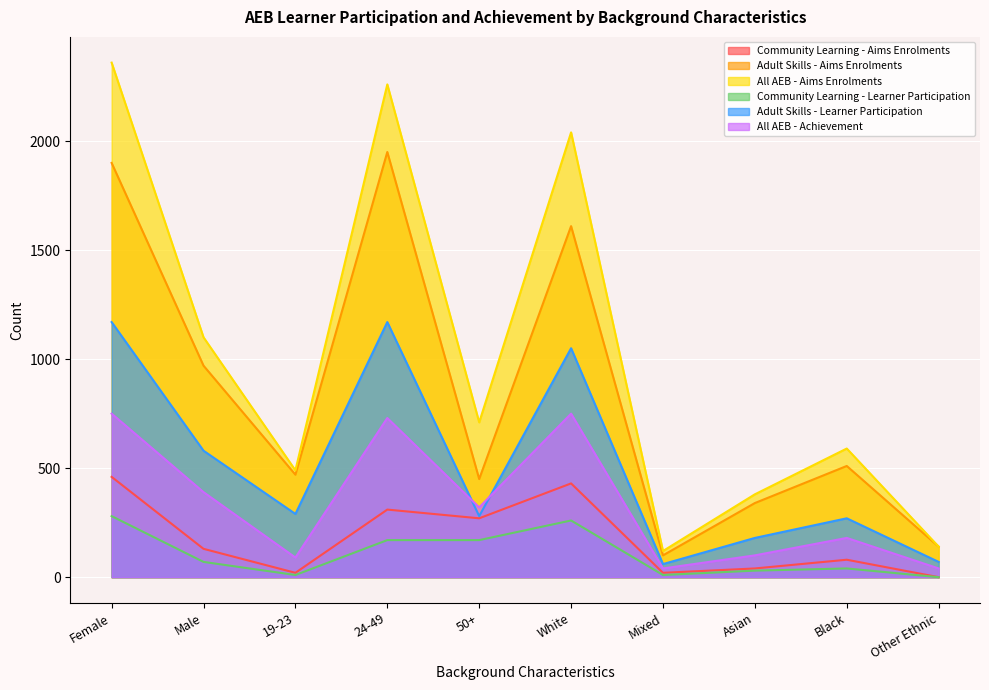

At which category does All AEB - Aims Enrolments reach its first local peak?

24-49